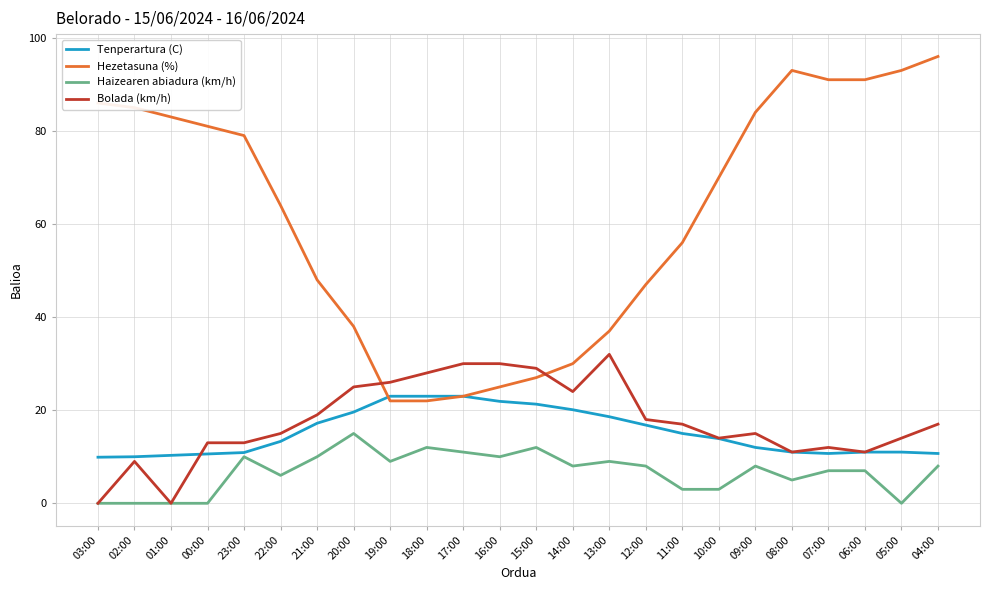

At which label is Hezetasuna (%) closest to 59?

11:00